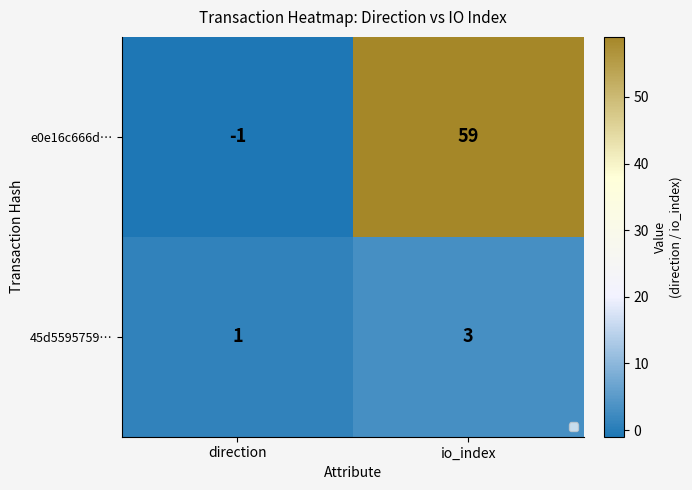

Which series has the largest range (max minus min)?

e0e16c666d…